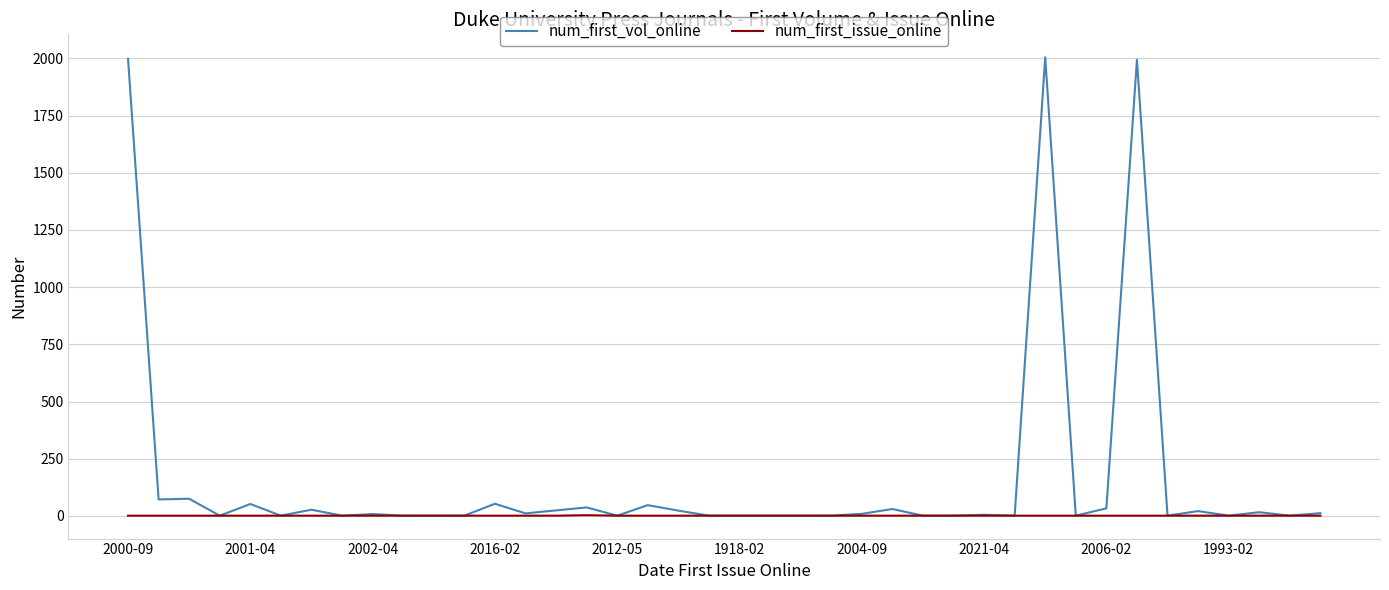

Which series has the largest total across all categories?

num_first_vol_online